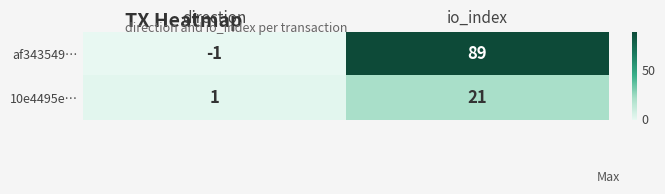

Where is af343549… nearest to the value 44?

direction